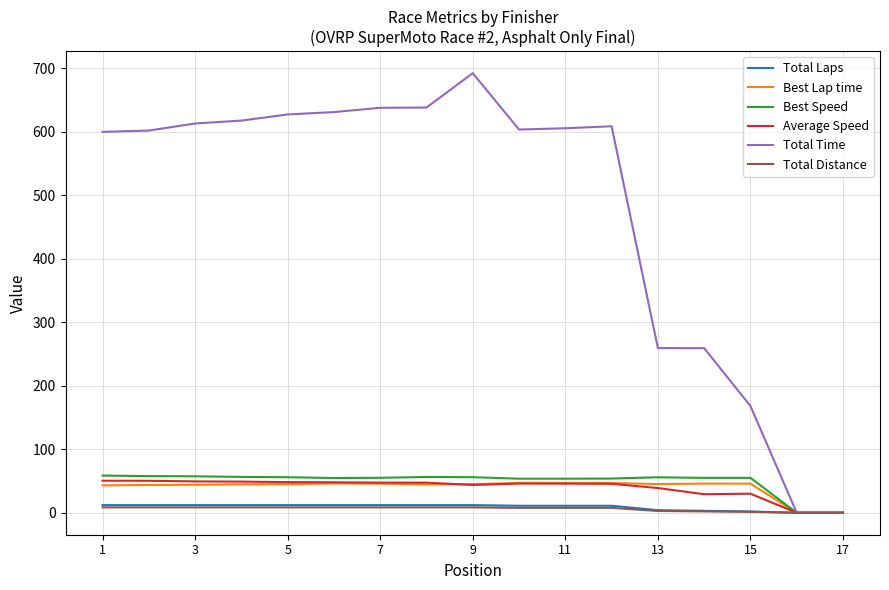

Which series has the widest spread of values?

Total Time